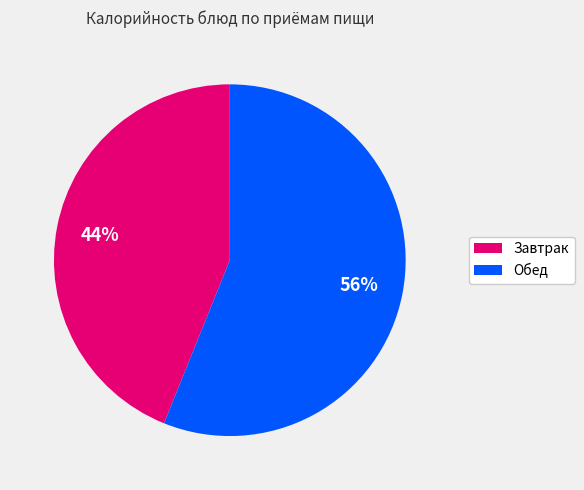

Does any single category account for the majority?

Yes